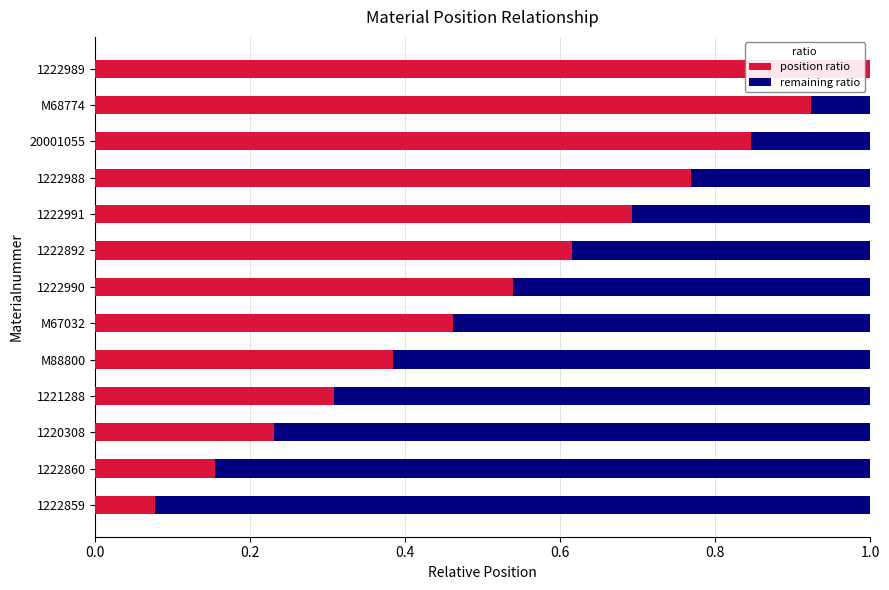

What is the highest value of the position ratio series?

1.0